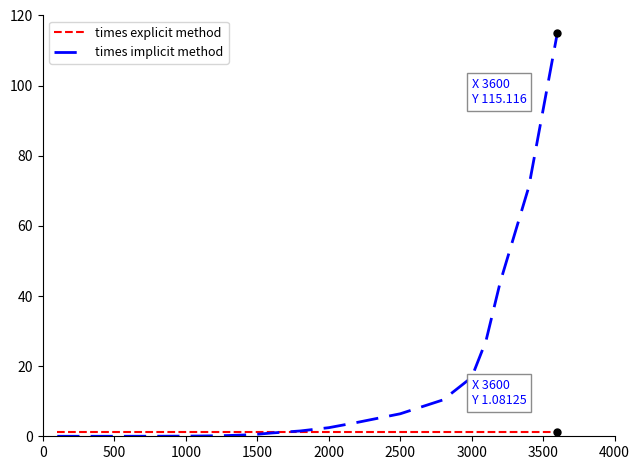

What is the maximum value for times implicit method?

115.1